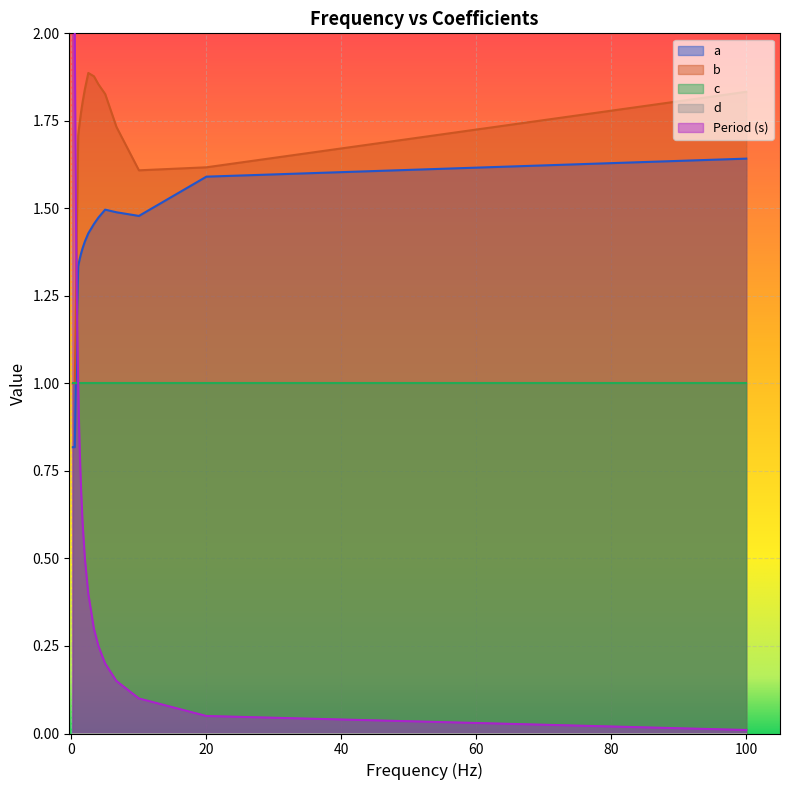

Is the value of Period (s) at 8 greater than the value of d at 15?

Yes